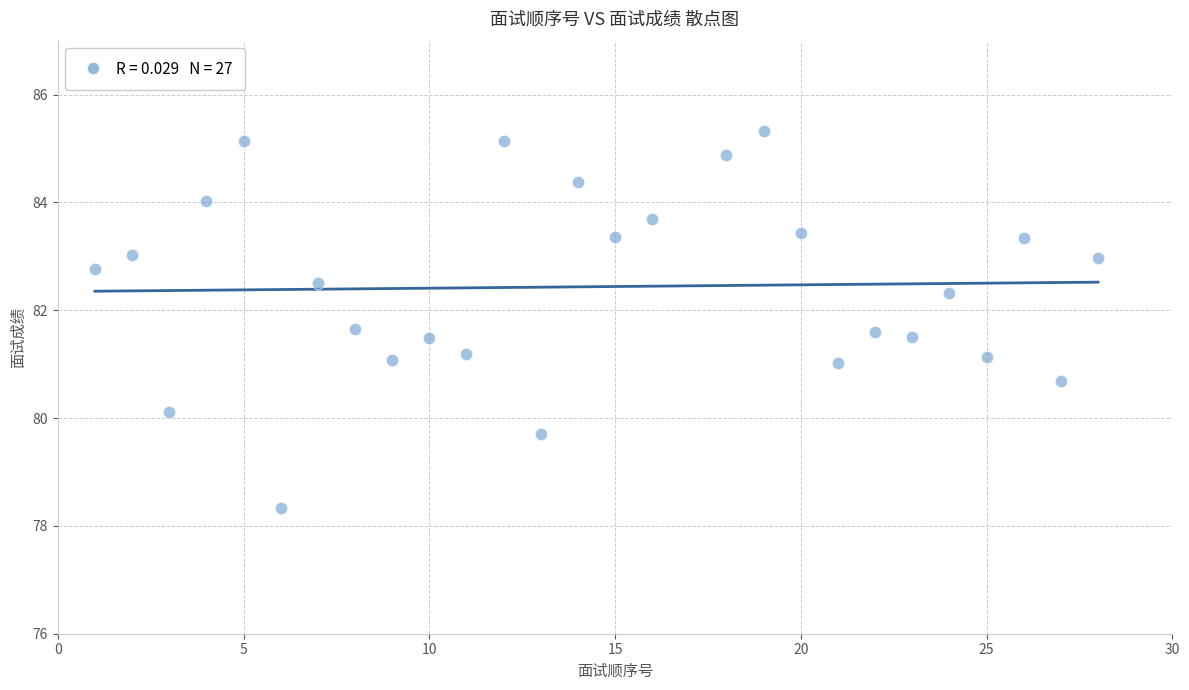

What is the range of X values (max minus min)?

27.0